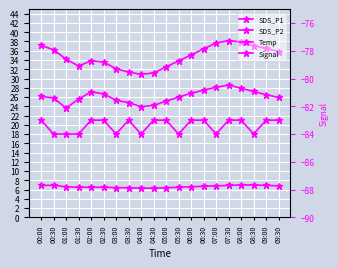

How many data points does each series have?

20